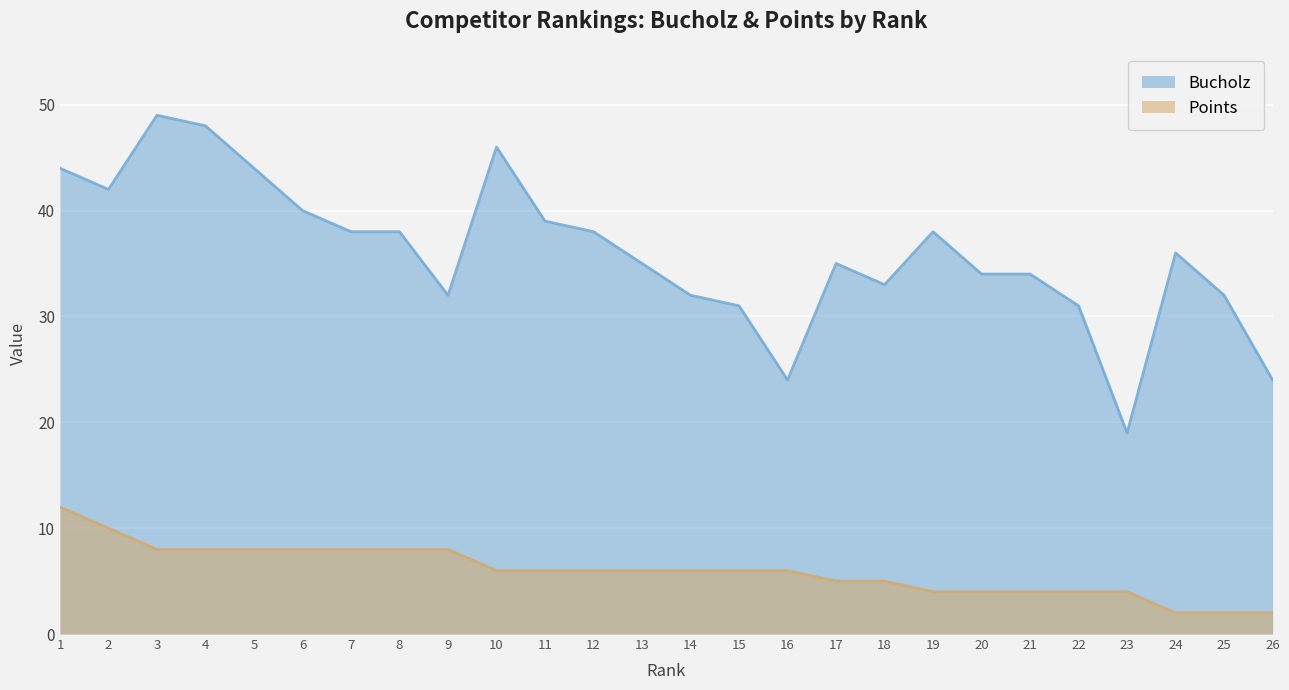

True or false: Points and Bucholz intersect in this chart.

False